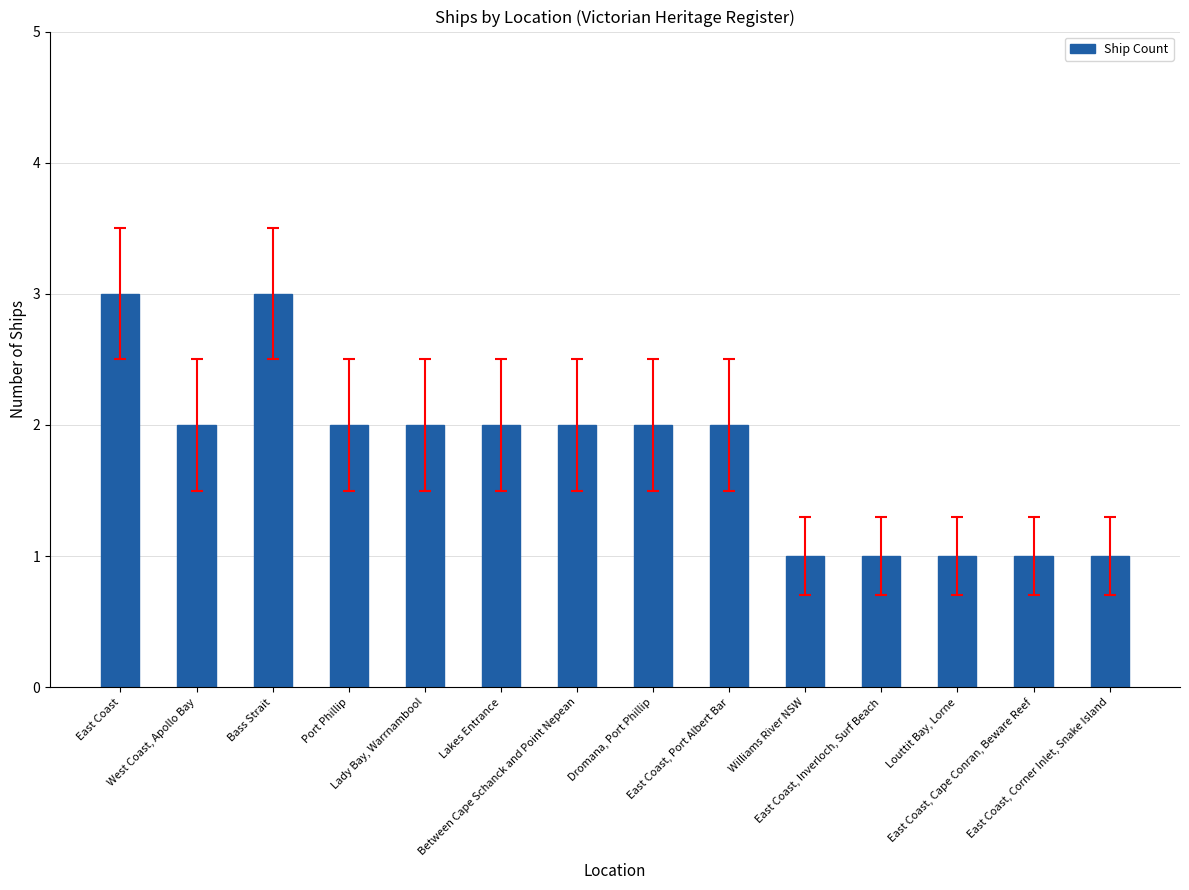

What position from the left is Bass Strait?

3